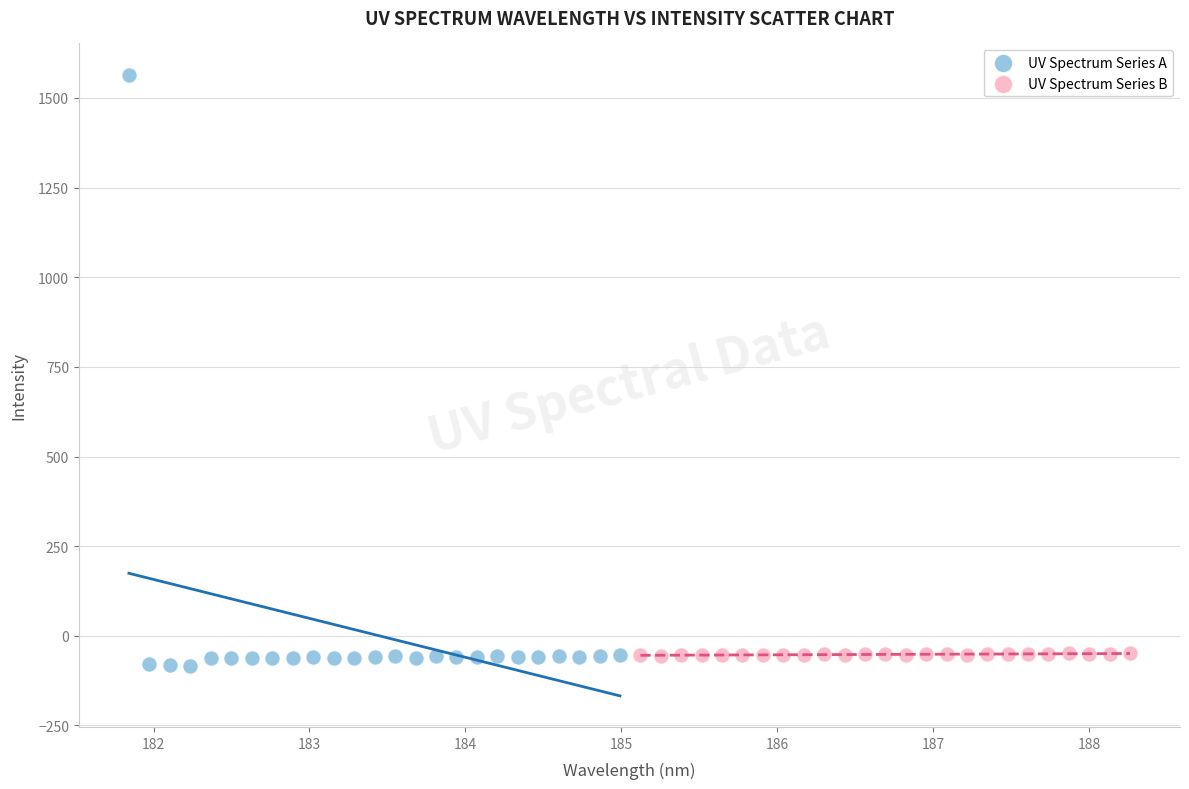

Which series has the widest spread of Y values?

UV Spectrum Series A